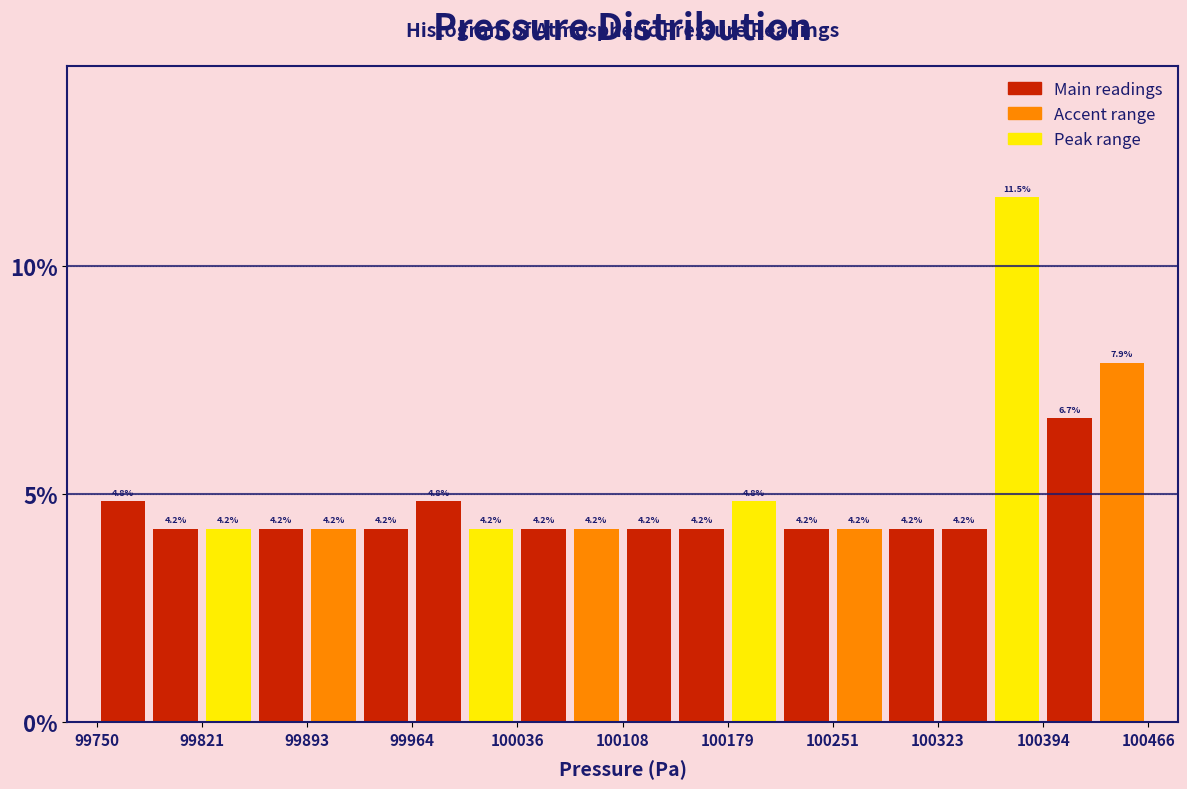

Around what value on the x-axis is the tallest bar? Give the approximate position of its centre, as read against the axis.

100380